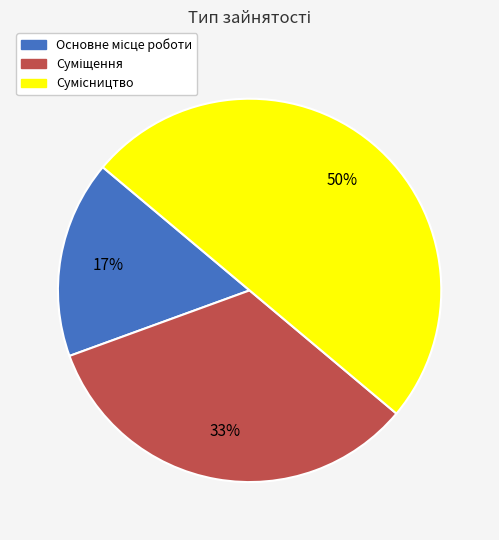

To the nearest percent, what is the difference between the largest and smallest slice percentages?

33%